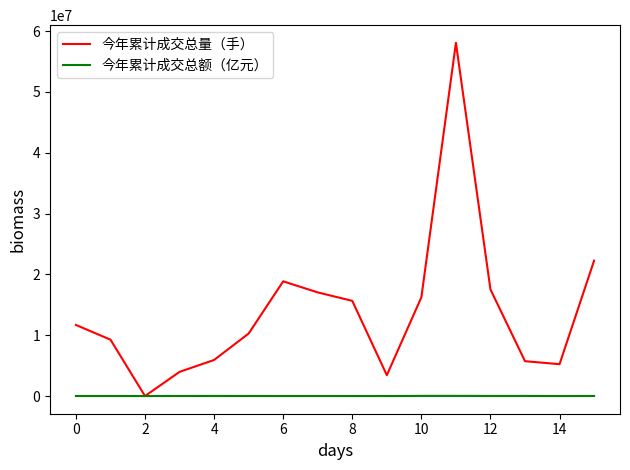

What is the maximum value shown in the chart?

58063933.0